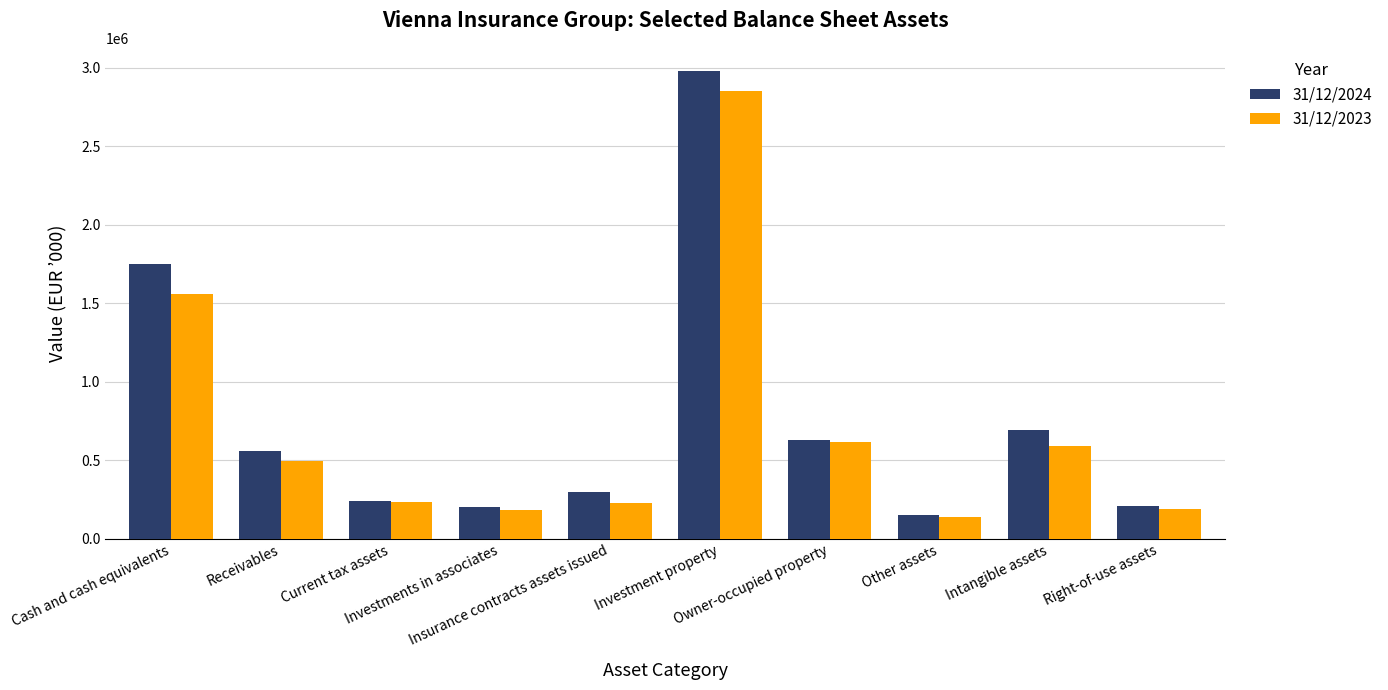

Which series has the largest range (max minus min)?

31/12/2024